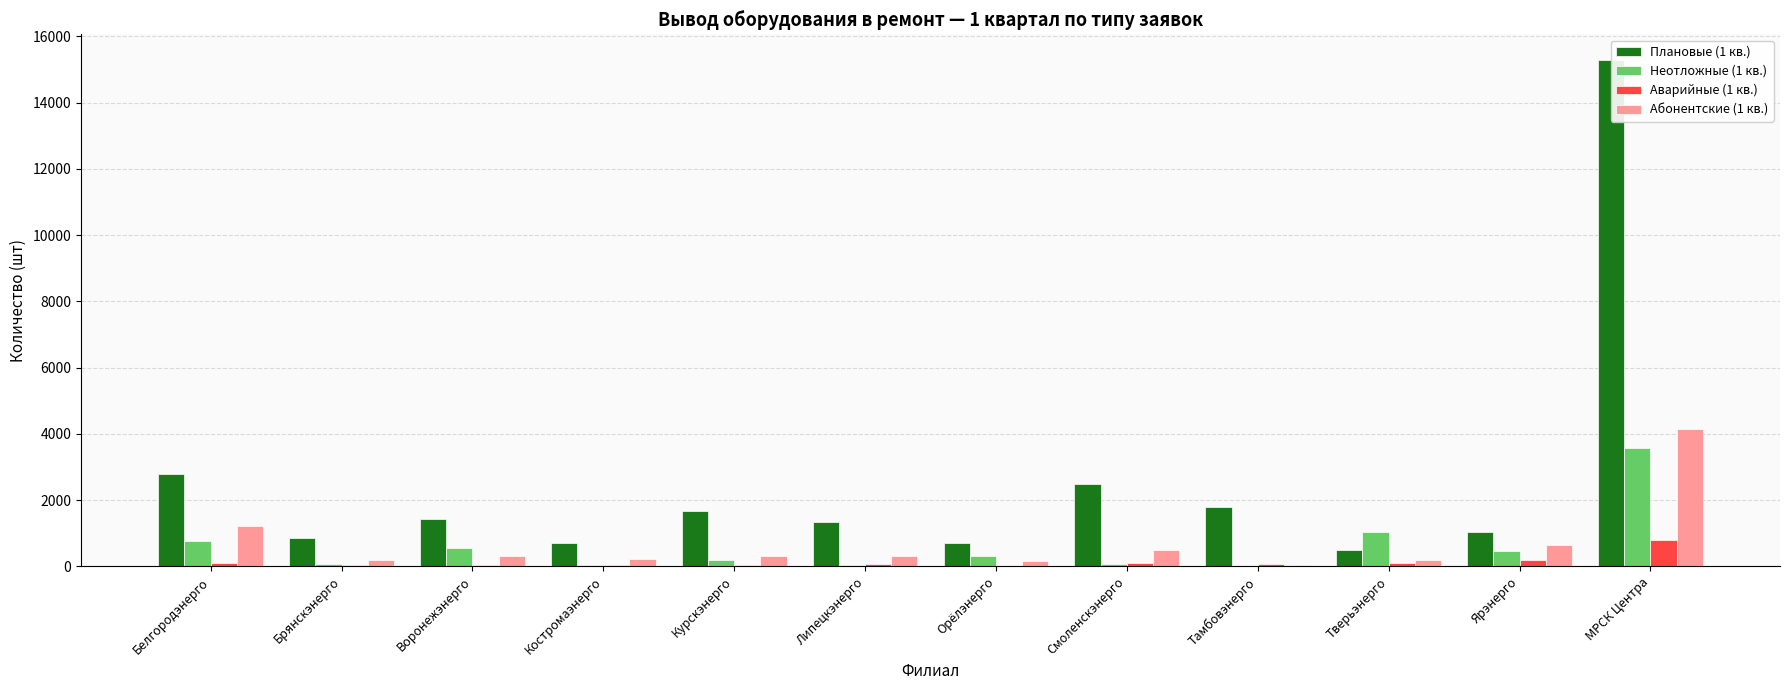

What are all the series names shown in the legend?

Плановые (1 кв.), Неотложные (1 кв.), Аварийные (1 кв.), Абонентские (1 кв.)